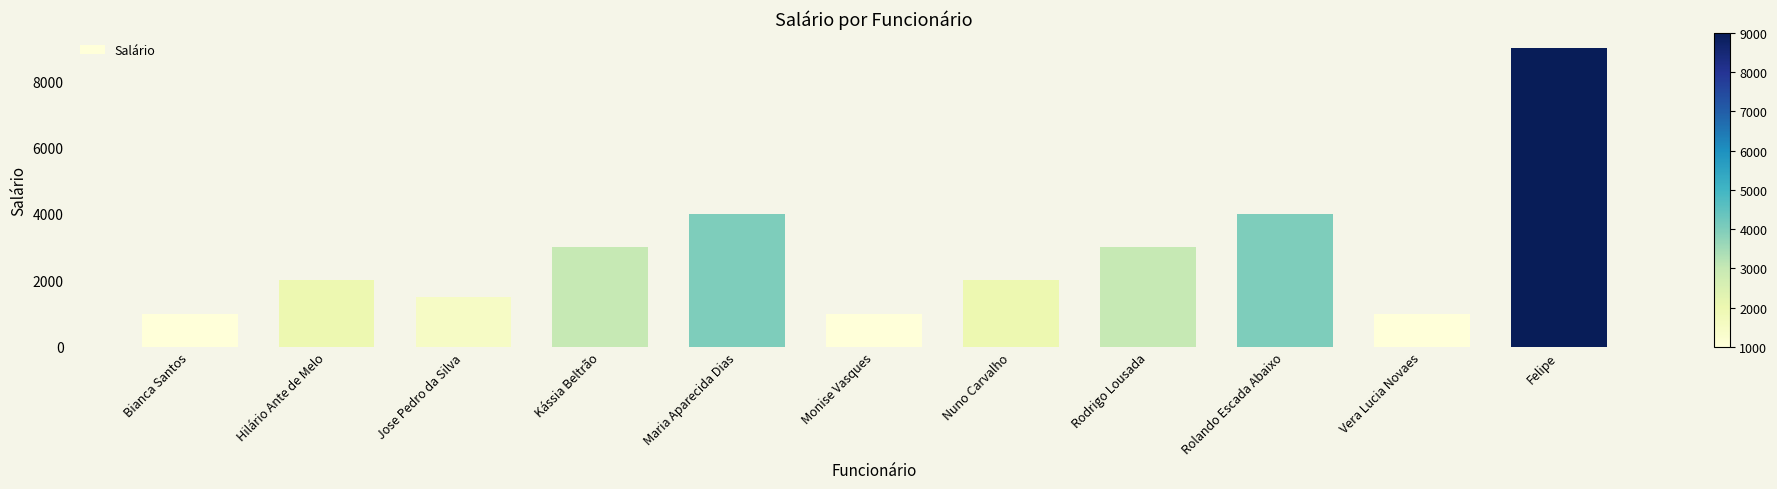

What is the maximum value shown in the chart?

9000